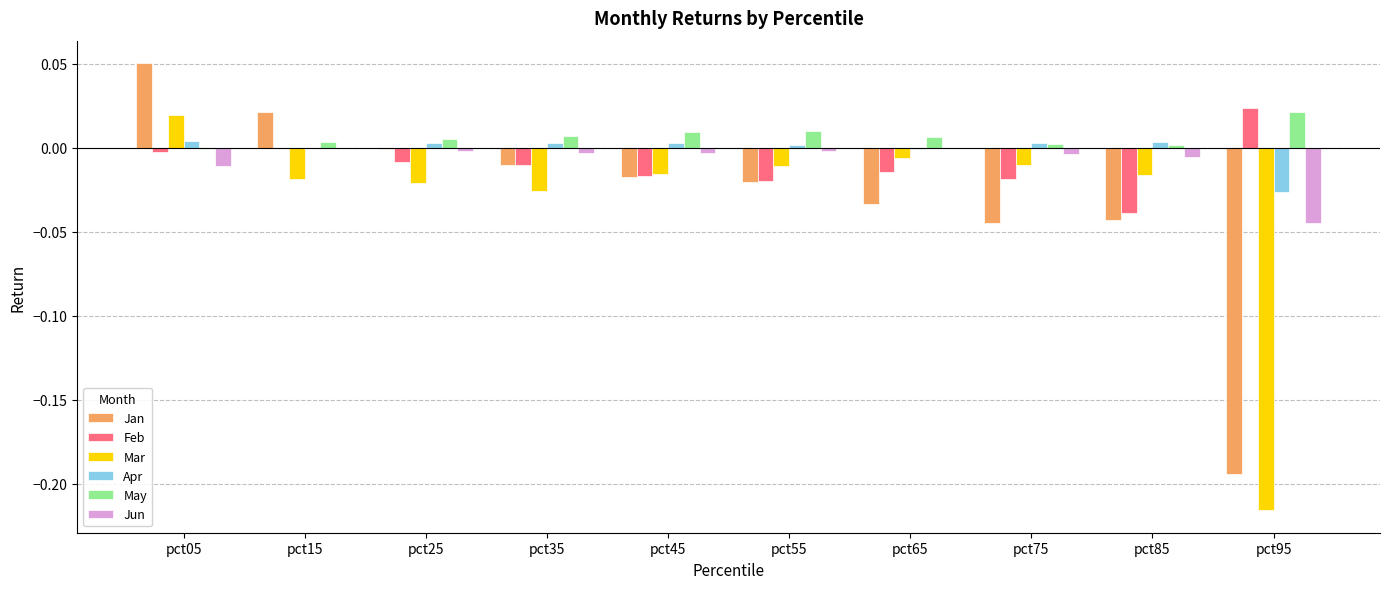

True or false: May has a value of 0.0 at pct25.

True